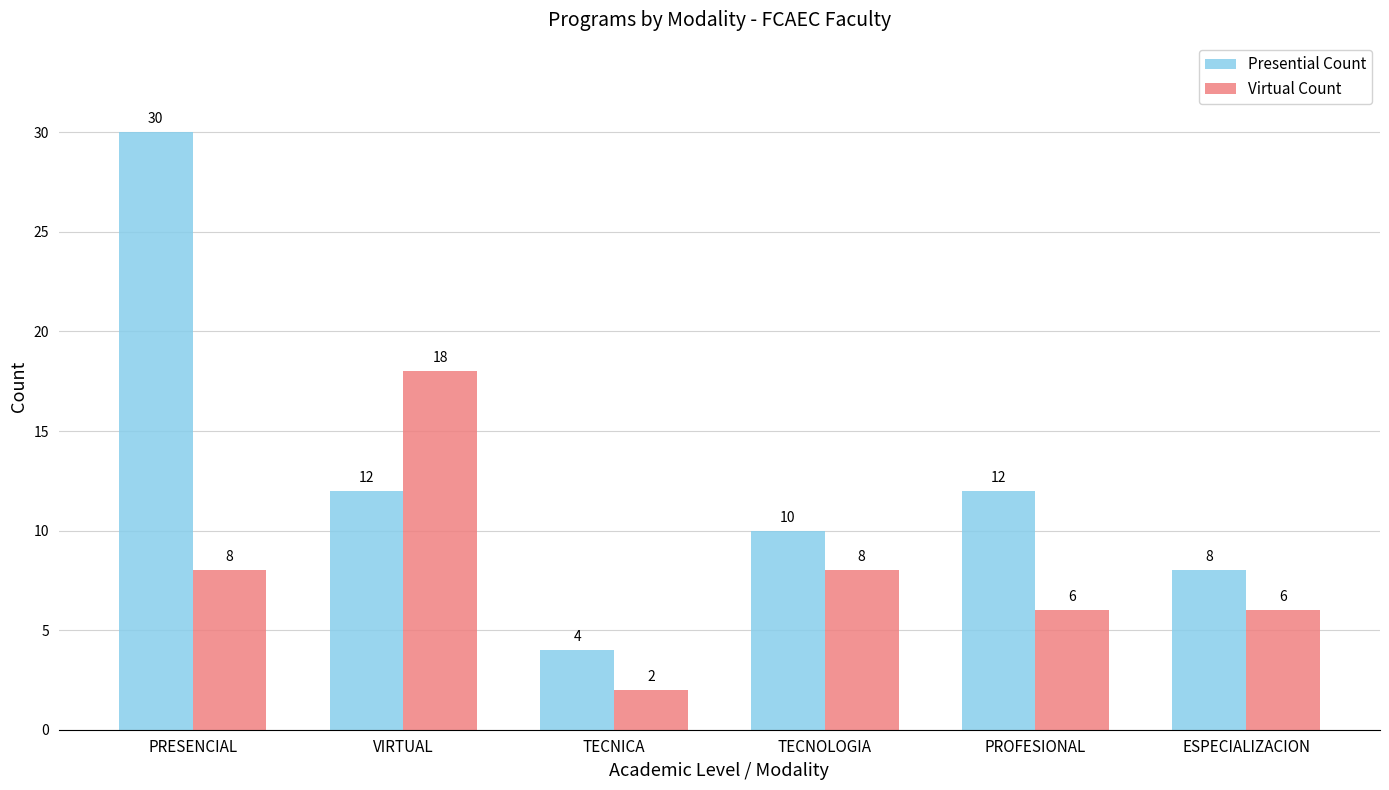

Reading left to right, extract all data points from this chart.

Presential Count: PRESENCIAL=30	VIRTUAL=12	TECNICA=4	TECNOLOGIA=10	PROFESIONAL=12	ESPECIALIZACION=8
Virtual Count: PRESENCIAL=8	VIRTUAL=18	TECNICA=2	TECNOLOGIA=8	PROFESIONAL=6	ESPECIALIZACION=6